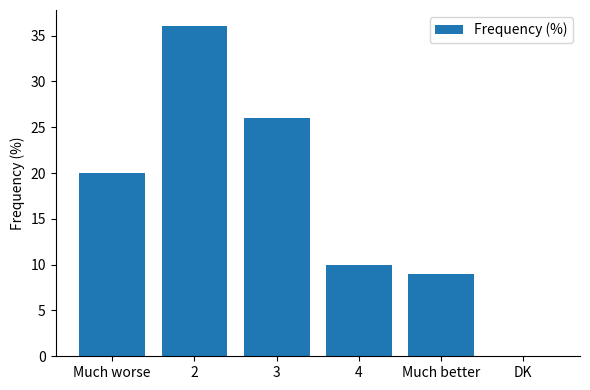

The value at DK is -20. True or false?

False